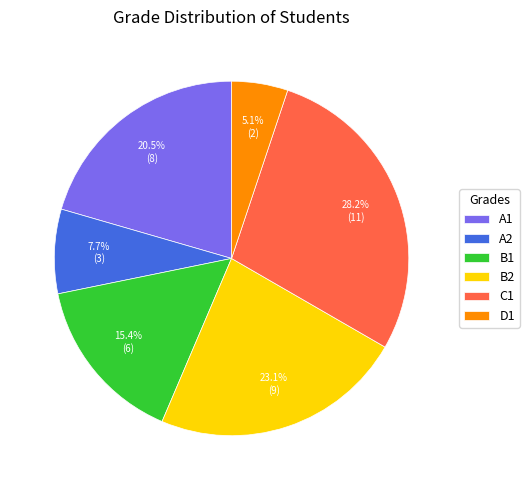

What is the total percentage of B2 and C1?

51.3%